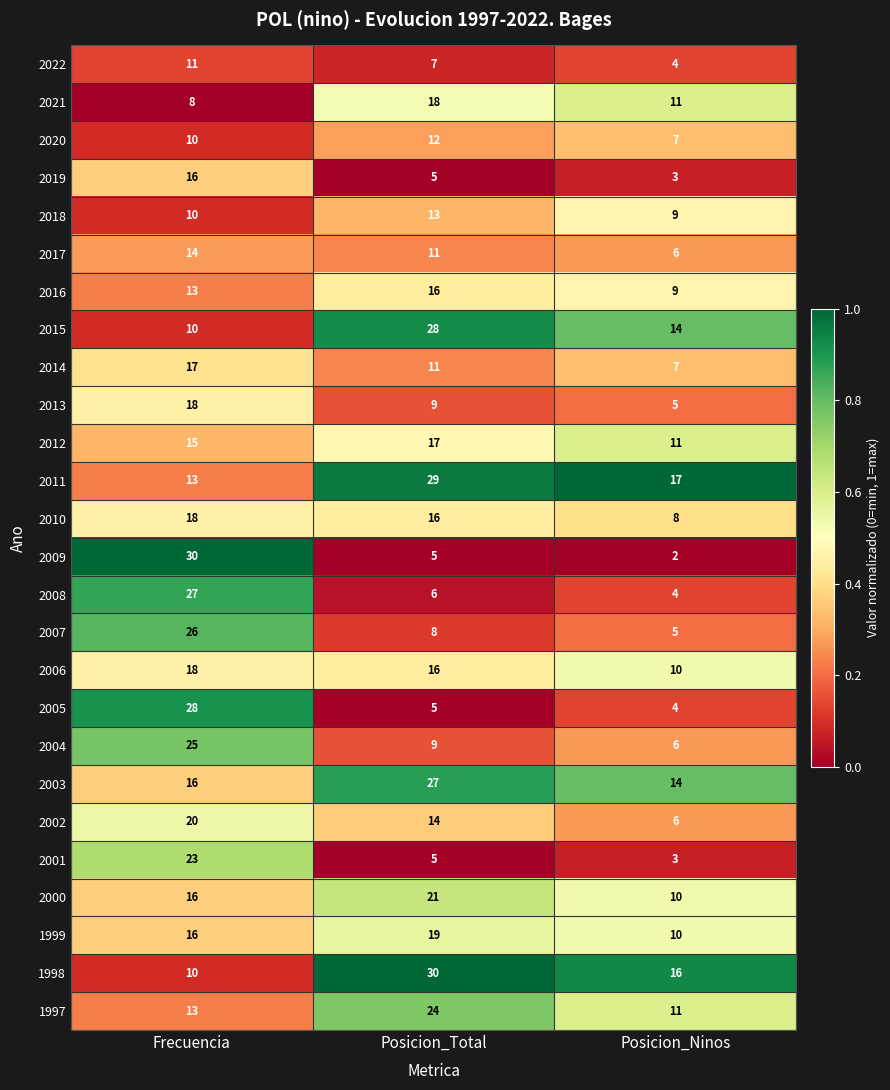

What is the sum of all 2014 values?

35